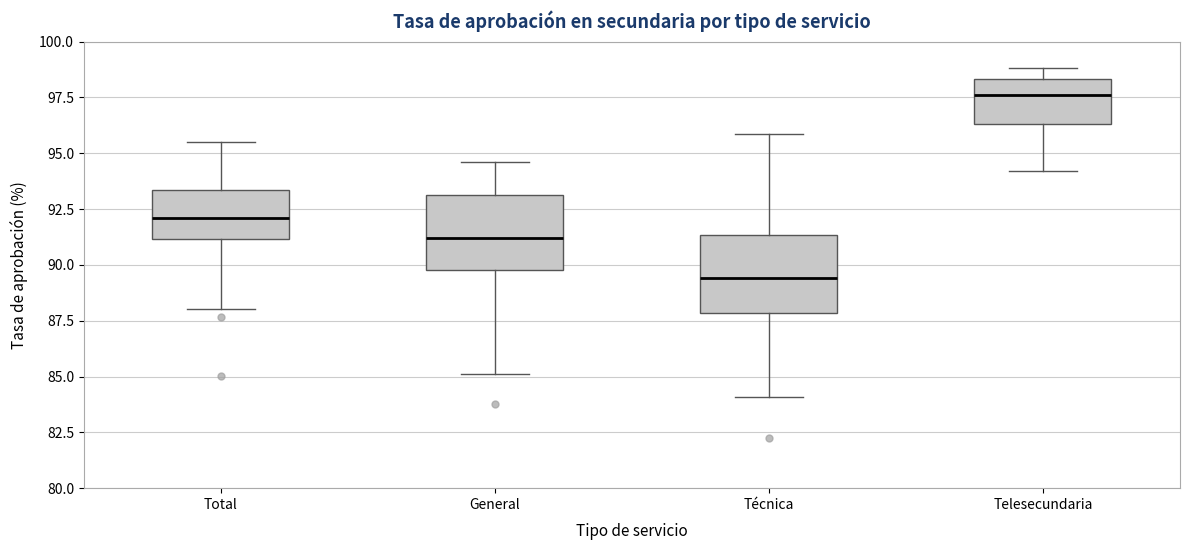

Where does the median line of the box for General sit on the y-axis? The values are not printed on the chart, so give them approximately, as read against the axis.

91.0